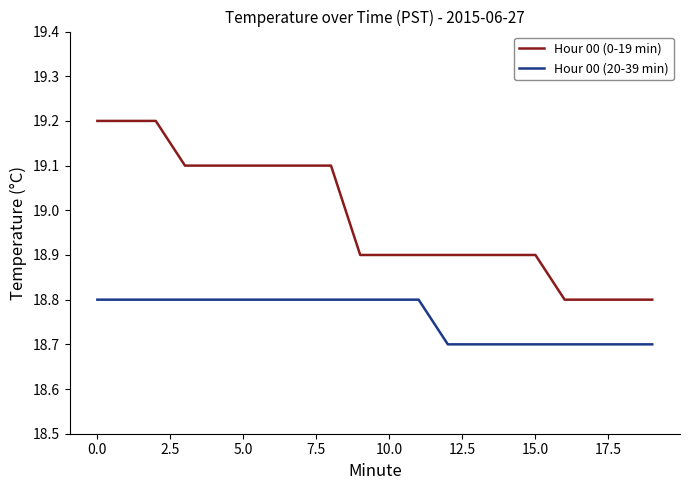

Which series has the largest total across all categories?

Hour 00 (0-19 min)